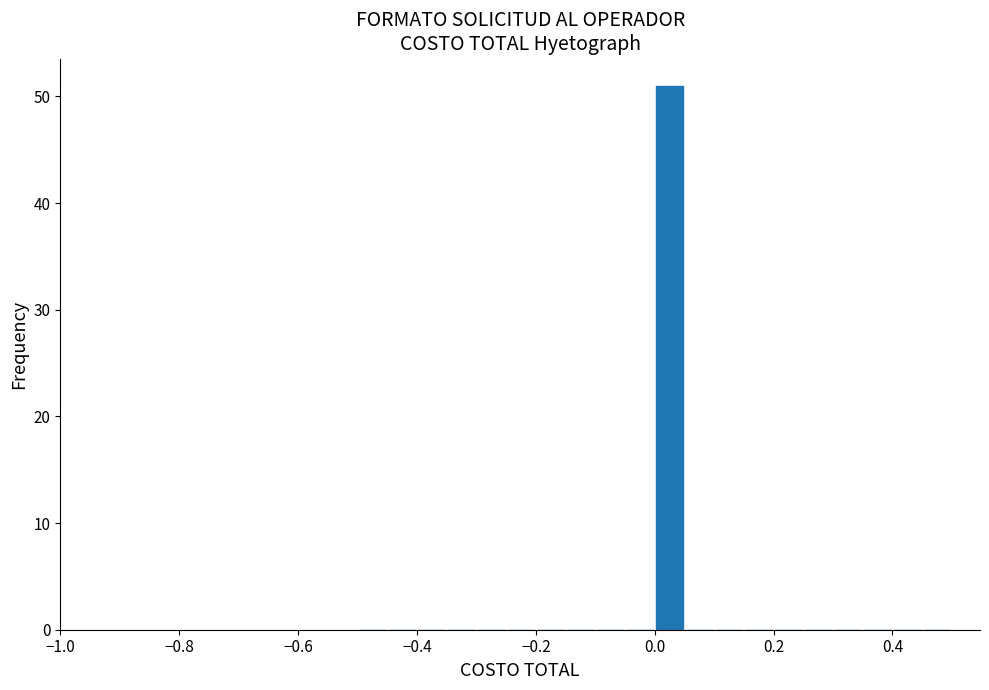

Read against the x-axis, roughly where is the centre of the tallest bar?

0.02